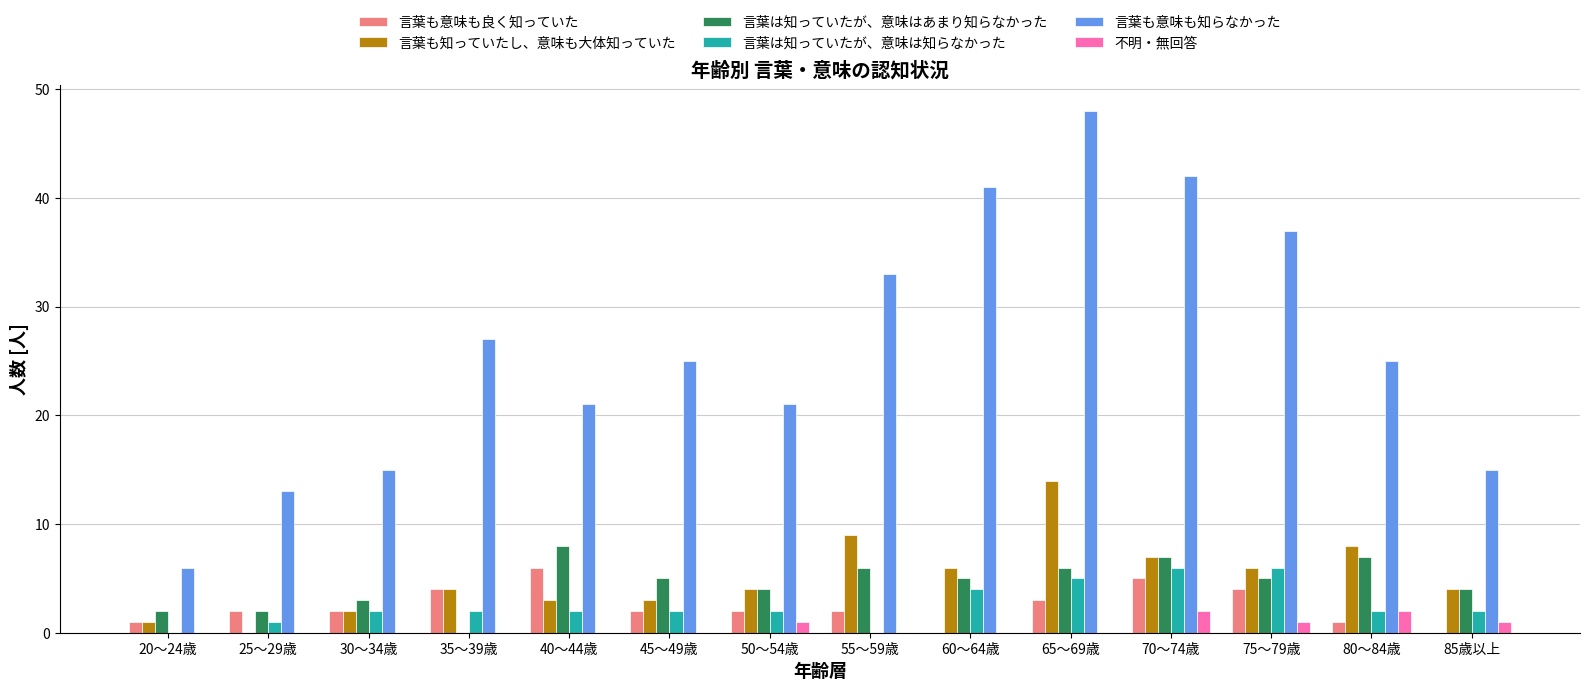

Does the chart contain stacked bars?

No